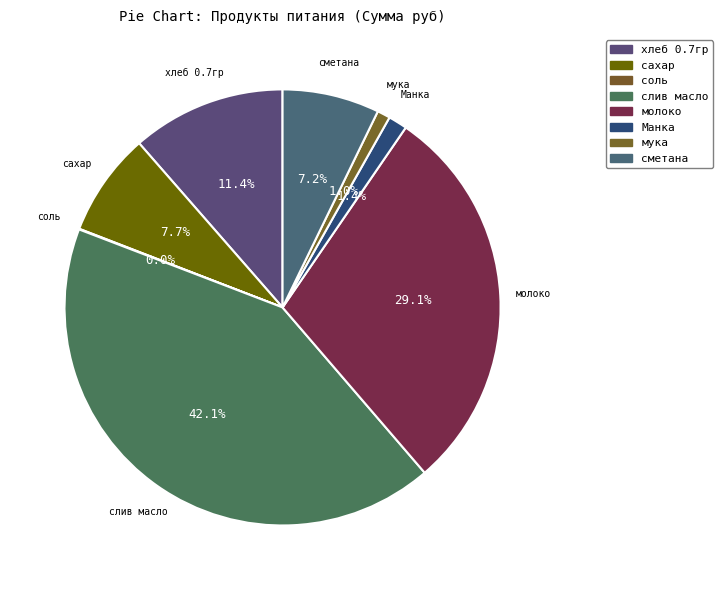

What percentage is the Манка slice, to the nearest percent?

1%